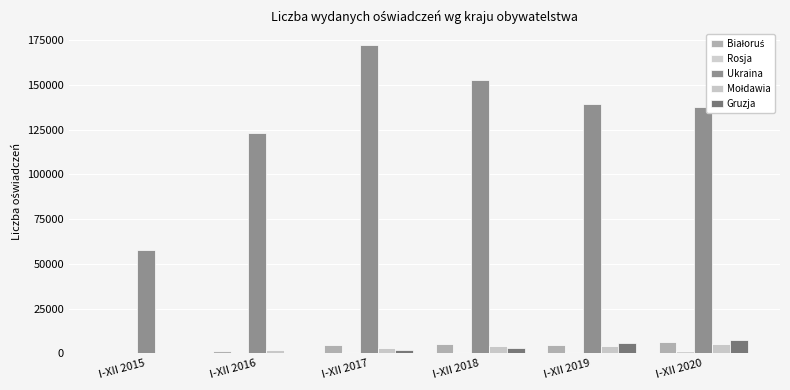

At which label does Rosja first exceed 472?

I-XII 2019